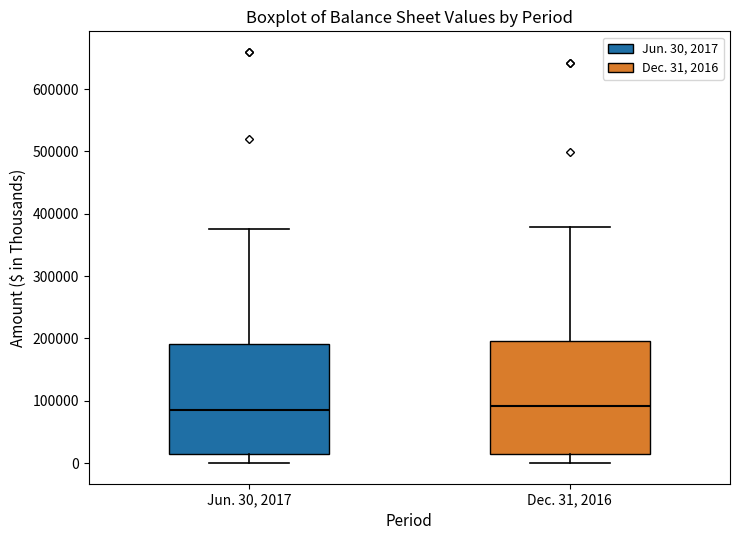

Reading left to right, transcribe this box plot: for each box, give where its median line is, the range the box spans, and where its two whiskers end, as read against the y-axis. The values are not printed on the chart, so give them approximately, as read against the axis.

Jun. 30, 2017: median 90000, box 20000 to 190000, whiskers 0 to 380000
Dec. 31, 2016: median 90000, box 10000 to 200000, whiskers 0 to 380000